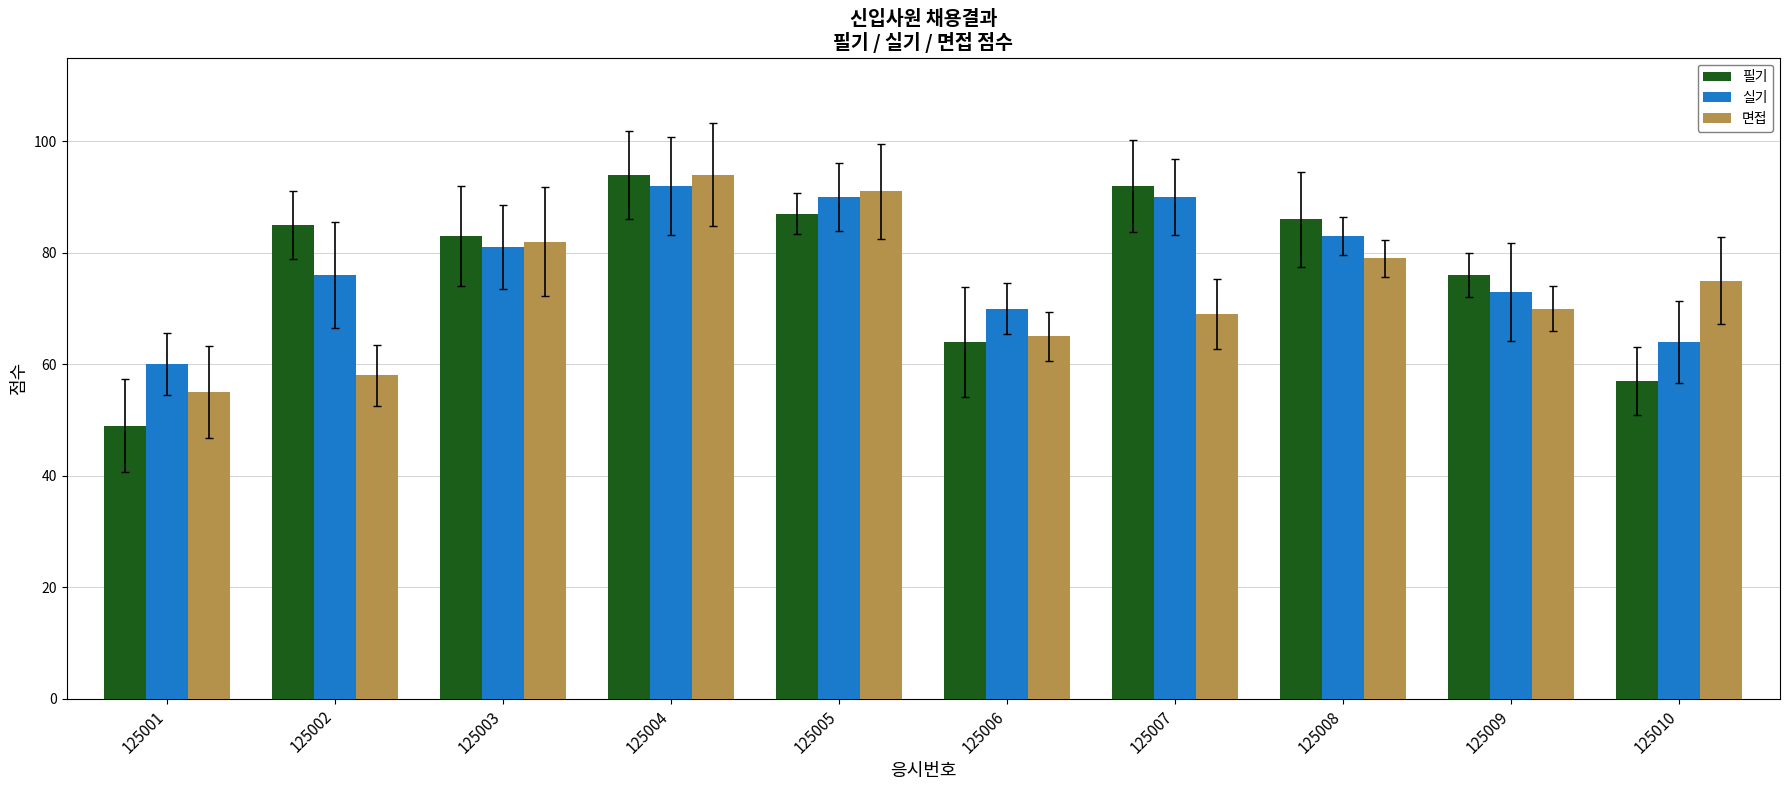

What is the difference between the 필기 values at 125004 and 125008?

8